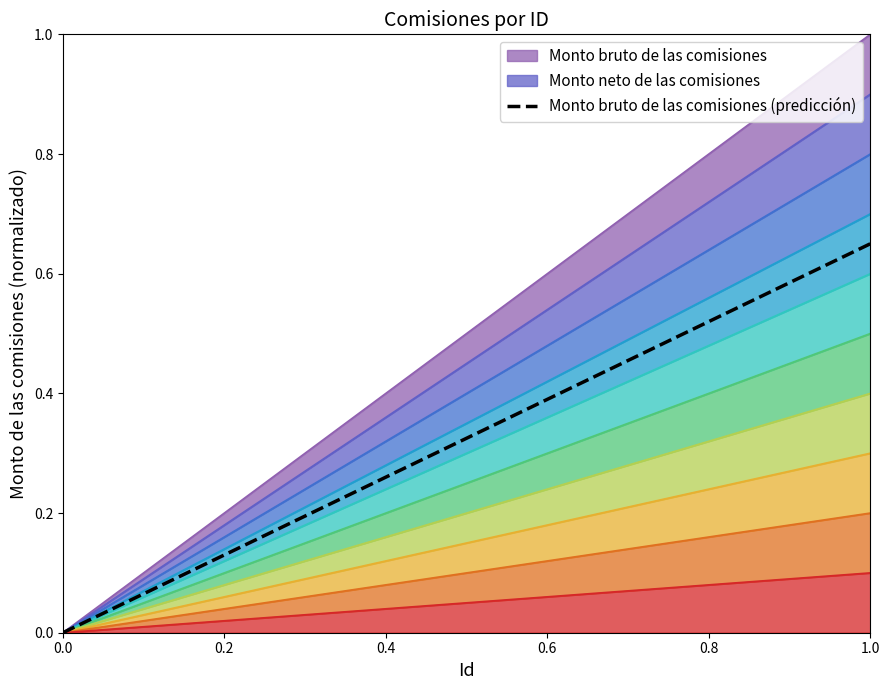

What is the sum of all values?

12.3